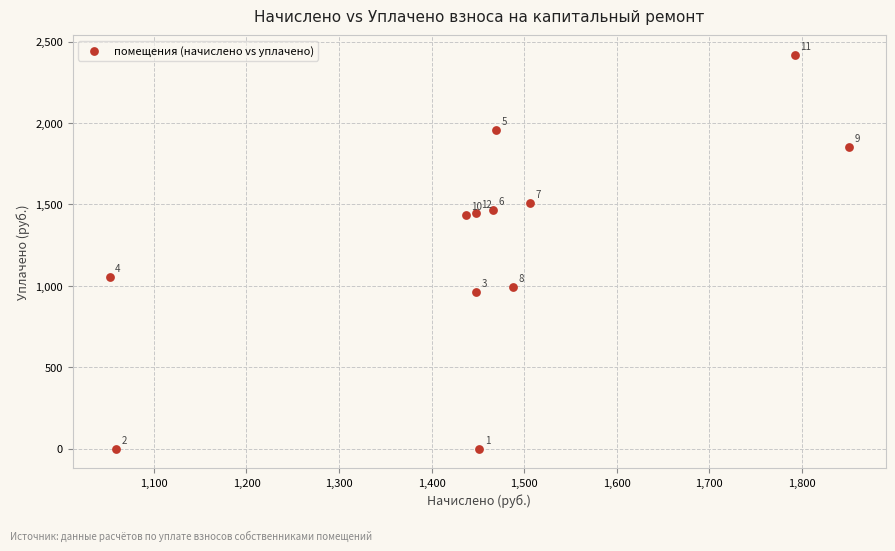

What Y value in the scatter plot is closest to 1209?

1052.1